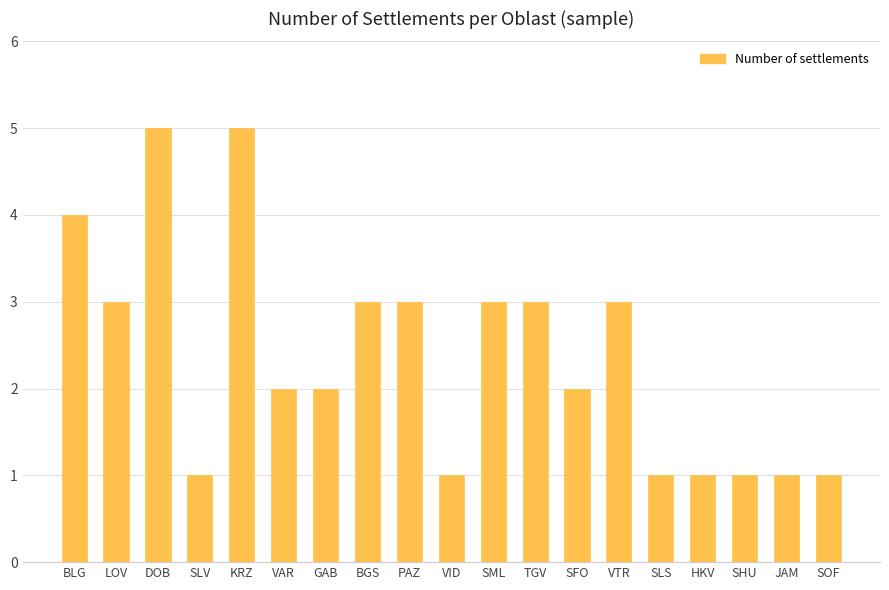

What is the approximate value at SLV?

1